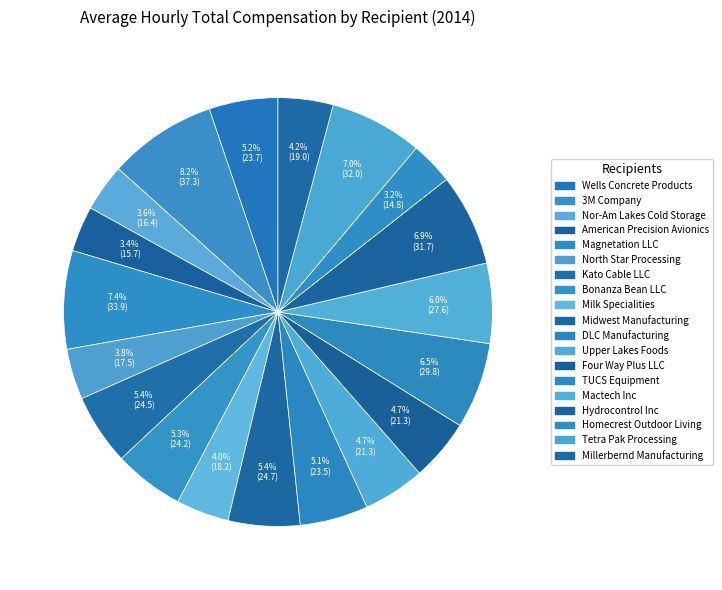

How many slices are in this pie chart?

19